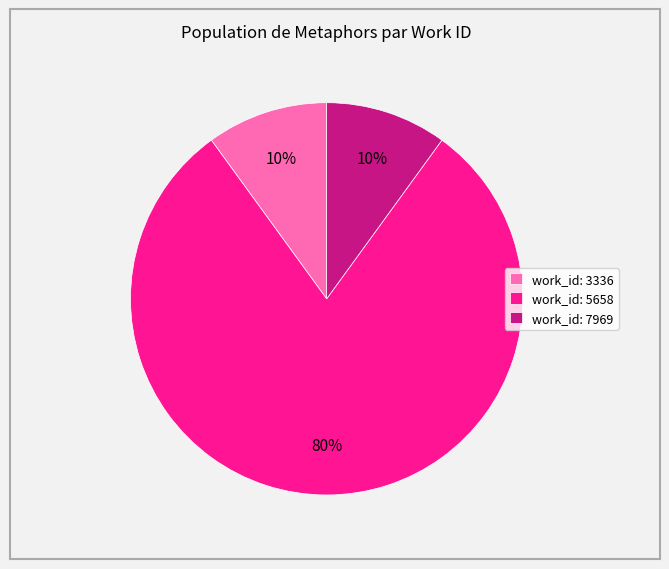

True or false: work_id: 7969 accounts for 24% of the total.

False